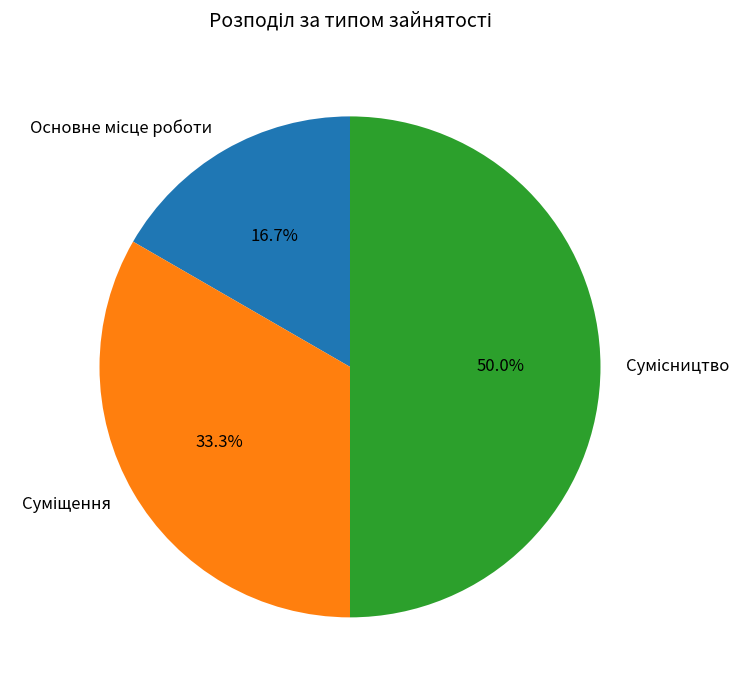

How many segments does this pie chart have?

3